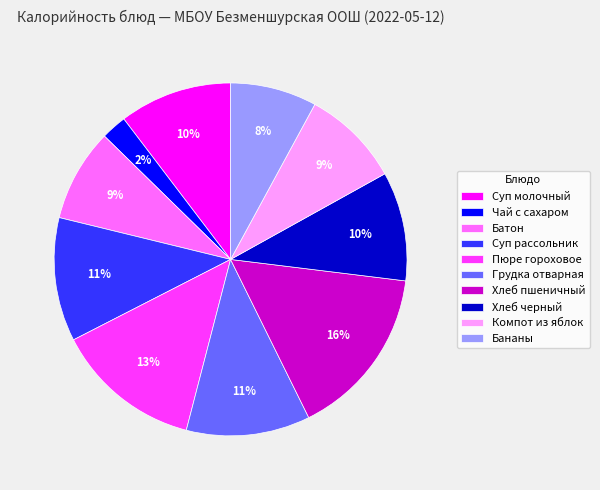

What is the ratio of the value at Бананы to the value at Грудка отварная?

0.7